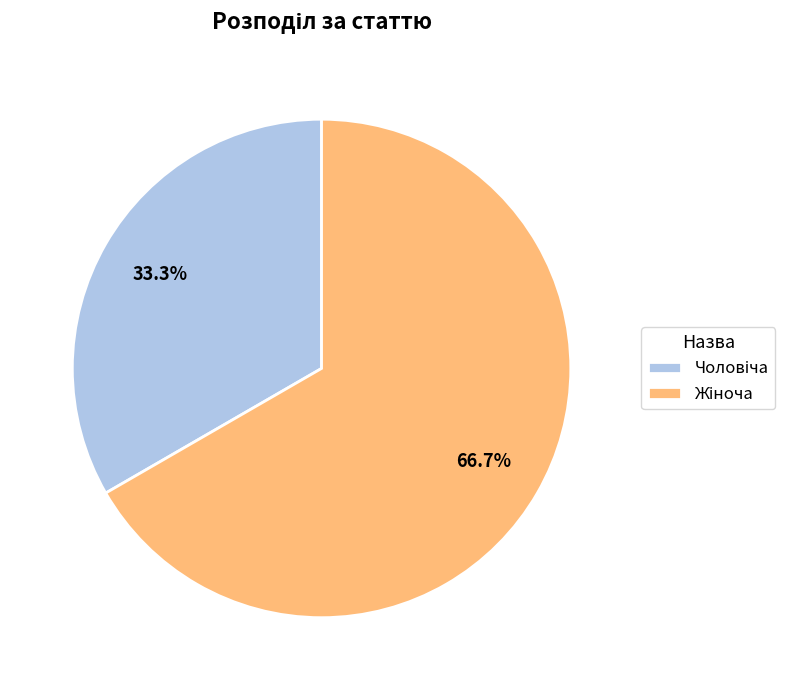

Does any single category account for the majority?

Yes